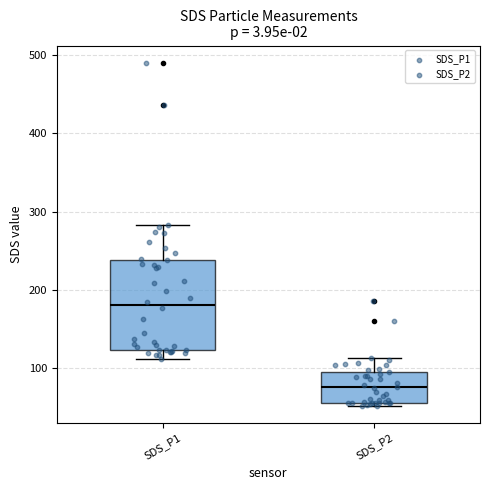

Which box has the highest median line?

SDS_P1